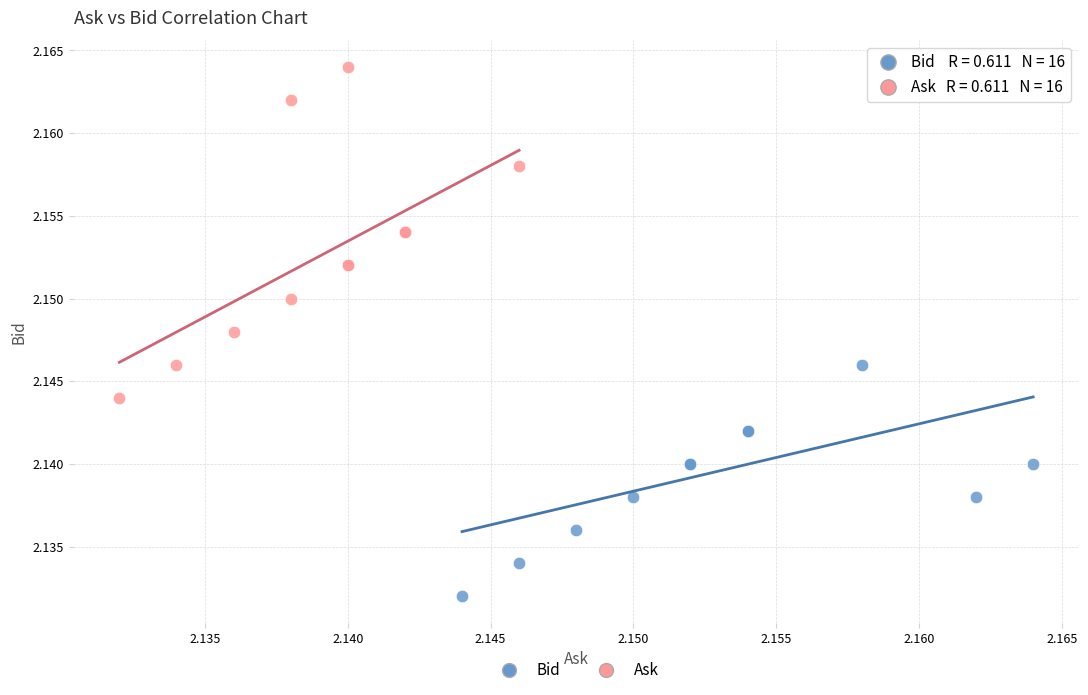

Which series has the widest spread of Y values?

Ask